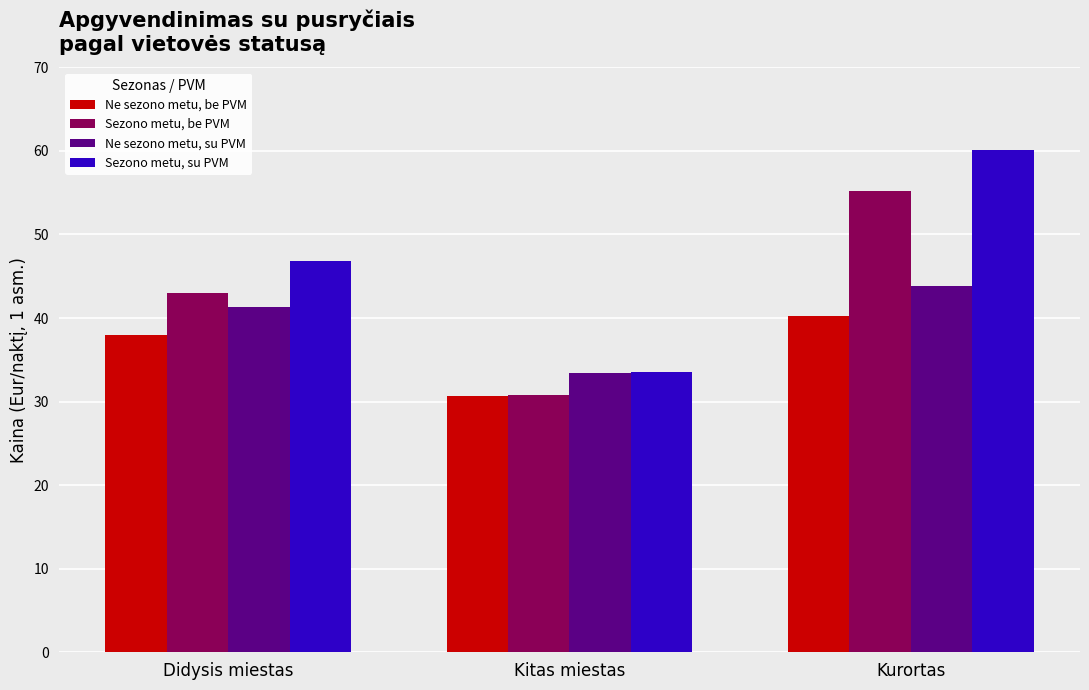

Are the bars grouped side by side (vs. stacked)?

Yes